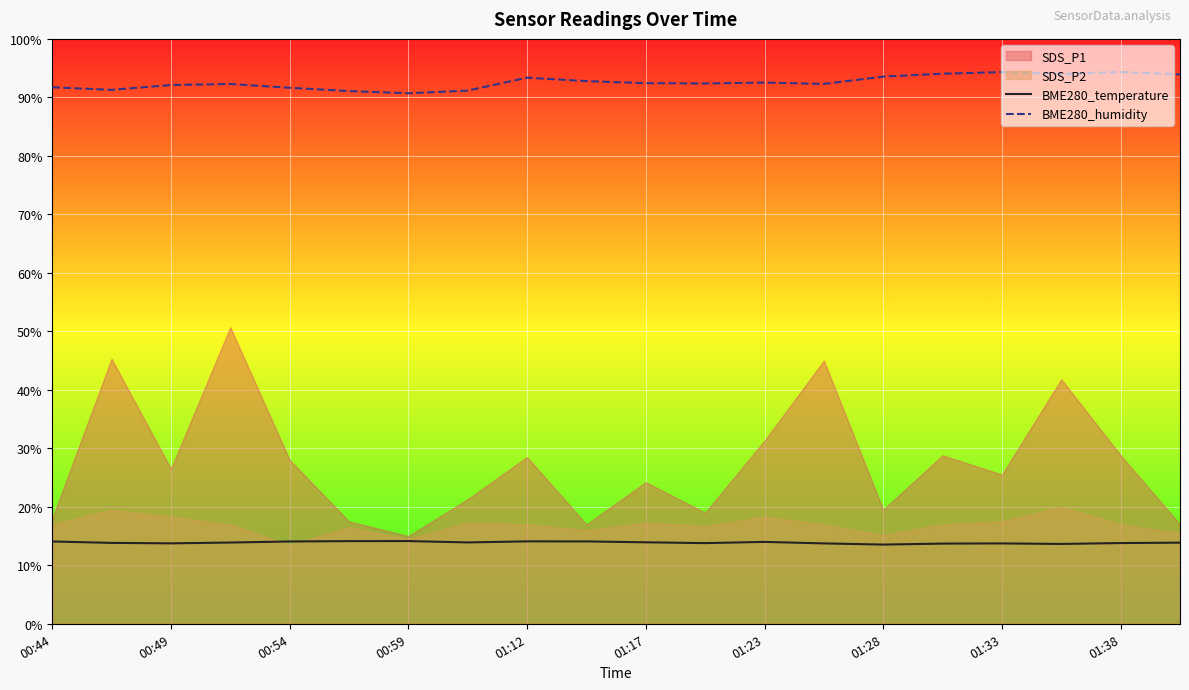

True or false: BME280_temperature and BME280_humidity intersect in this chart.

False